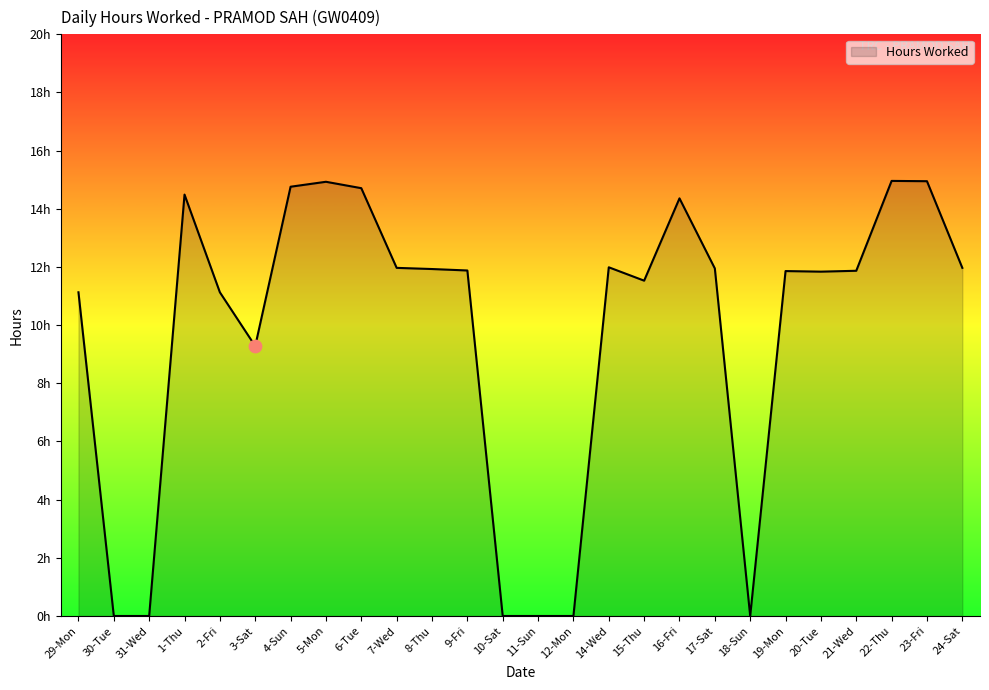

What is the ratio of the value at 5-Mon to the value at 8-Thu?

1.3